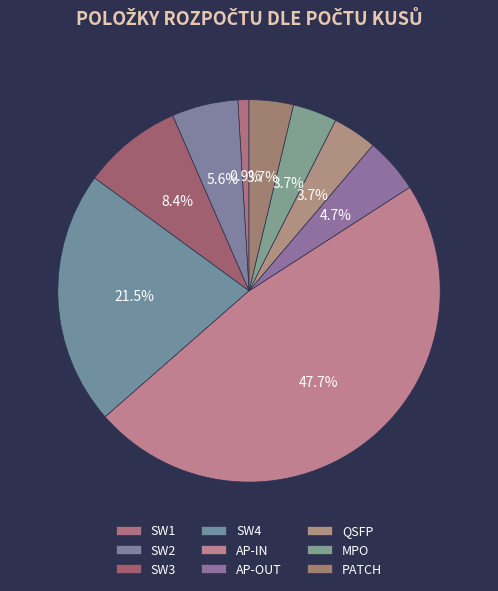

To the nearest percent, what percentage of the pie is PATCH?

4%